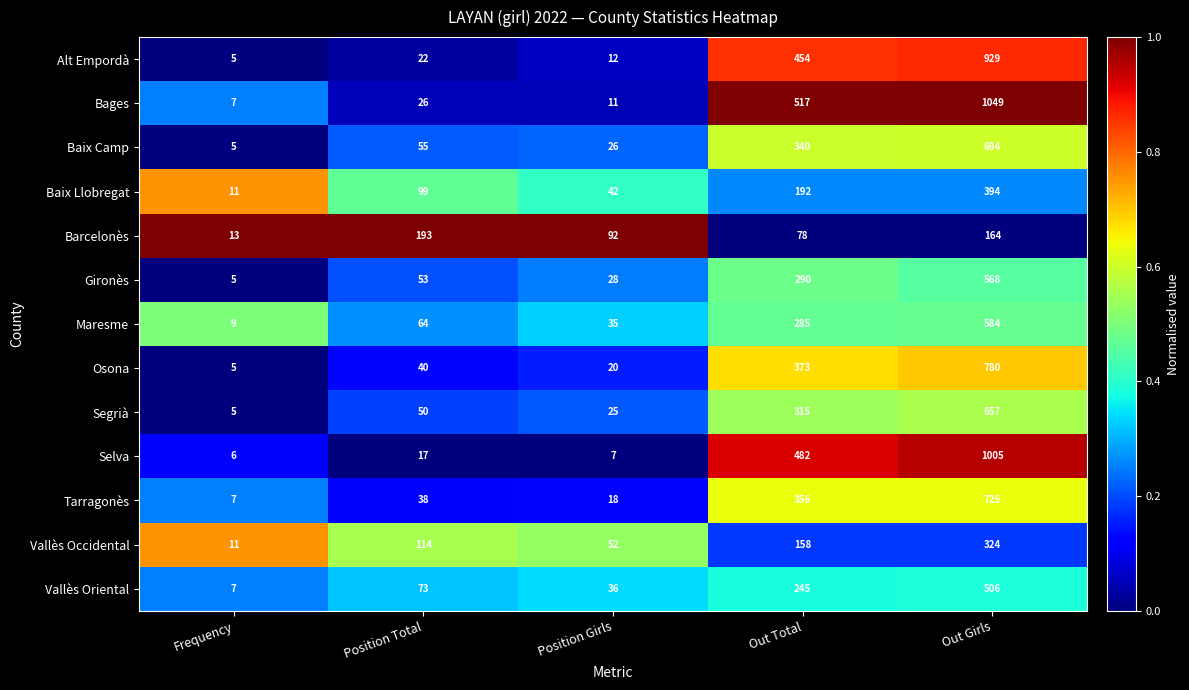

Which category has the highest value across all series?

Out Girls